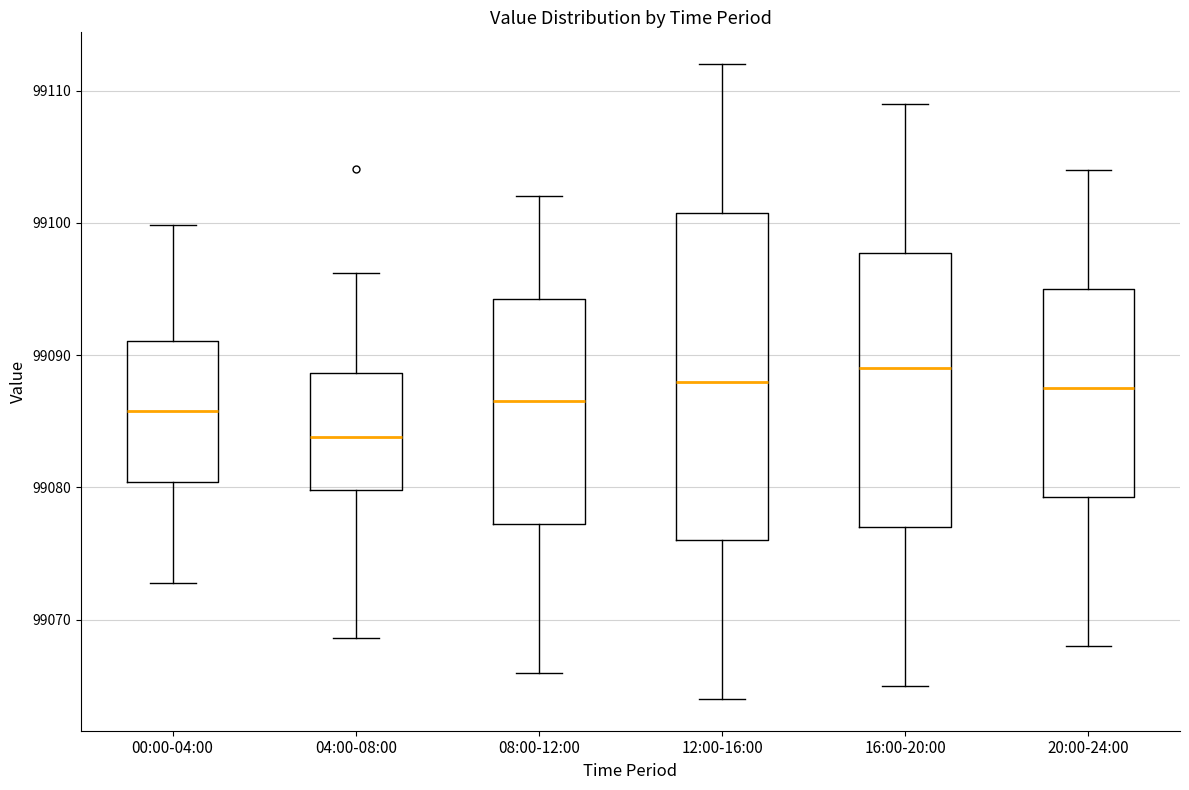

Reading left to right, transcribe this box plot: for each box, give where its median line is, the range the box spans, and where its two whiskers end, as read against the y-axis. The values are not printed on the chart, so give them approximately, as read against the axis.

00:00-04:00: median 99086, box 99080 to 99091, whiskers 99073 to 99100
04:00-08:00: median 99084, box 99080 to 99089, whiskers 99069 to 99096
08:00-12:00: median 99087, box 99077 to 99094, whiskers 99066 to 99102
12:00-16:00: median 99088, box 99076 to 99101, whiskers 99064 to 99112
16:00-20:00: median 99089, box 99077 to 99098, whiskers 99065 to 99109
20:00-24:00: median 99088, box 99079 to 99095, whiskers 99068 to 99104